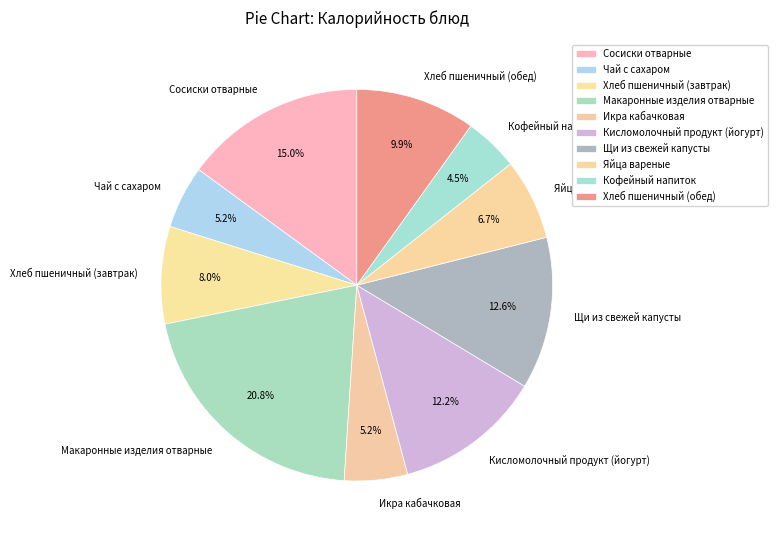

Is there any slice that represents more than half of the pie?

No